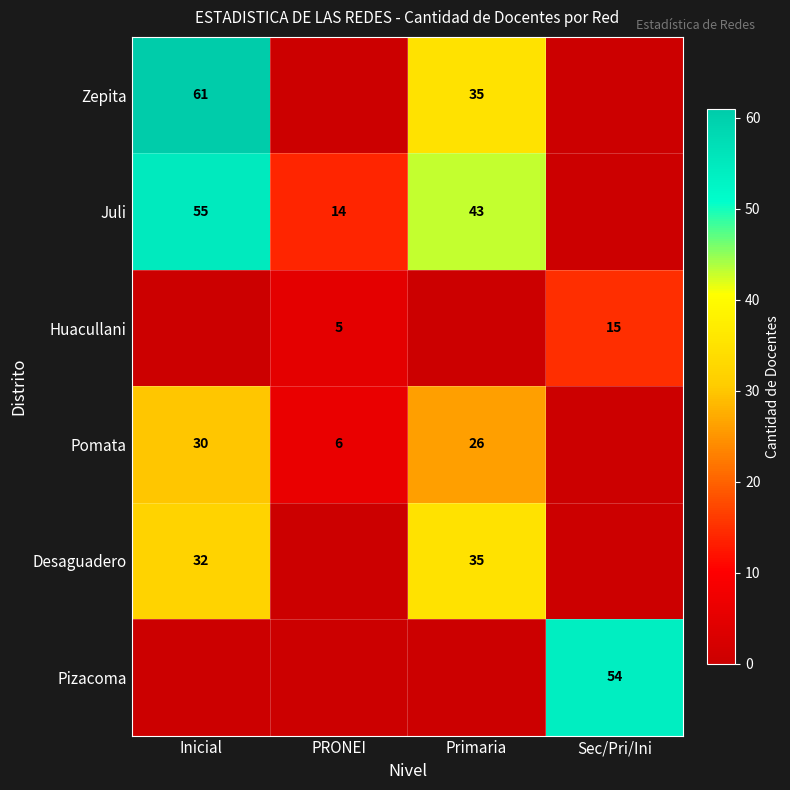

At which category is the sum across all series the highest?

Inicial